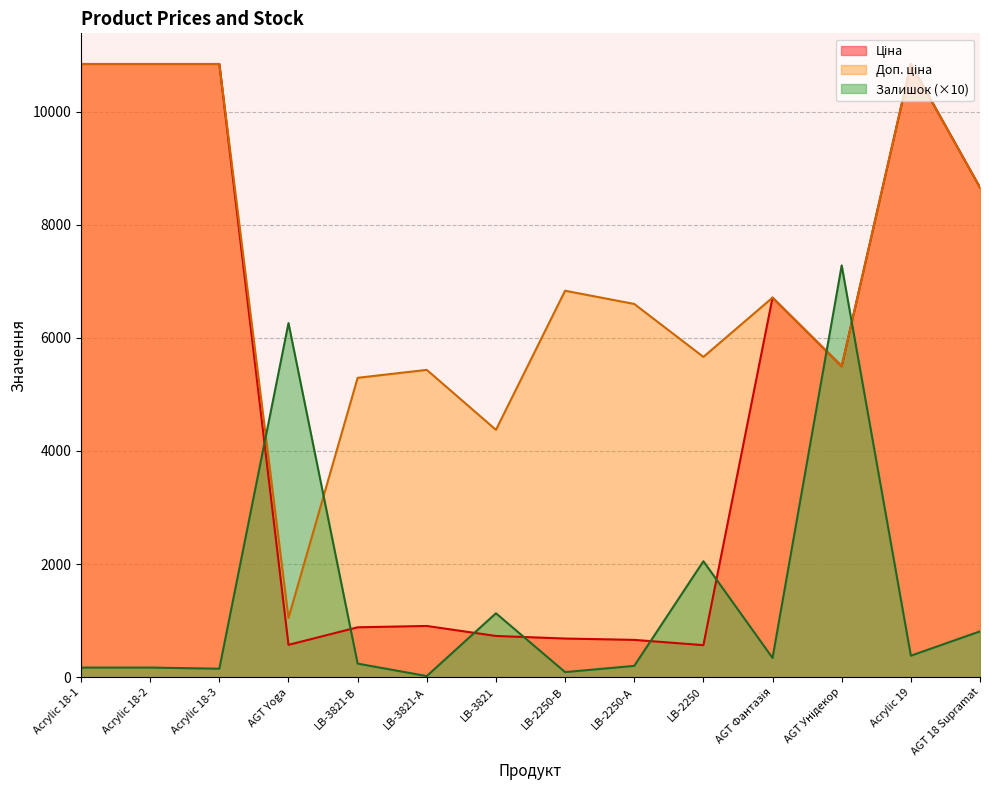

Between LB-2250-В and LB-3821, which is larger?

LB-3821